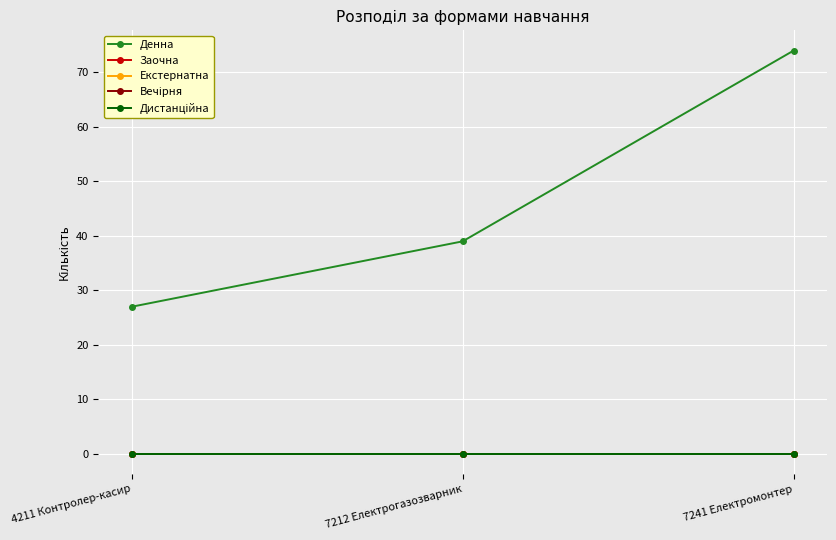

Does the chart display data point markers on the line(s)?

Yes